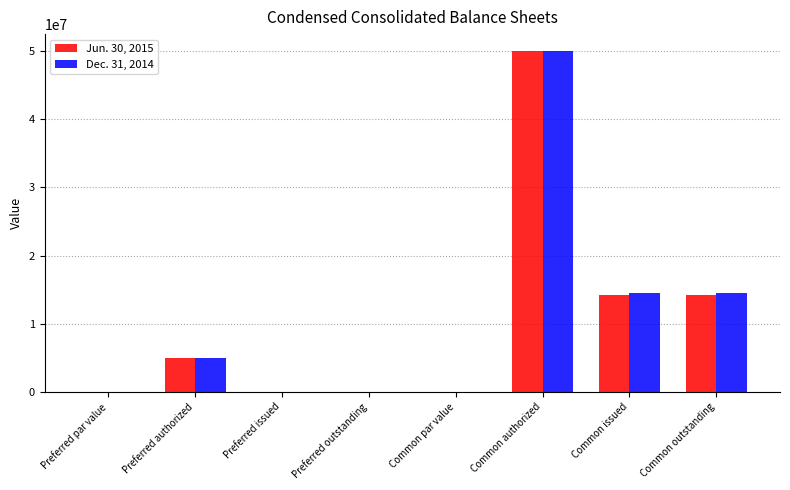

At which category is the sum across all series the highest?

Common authorized